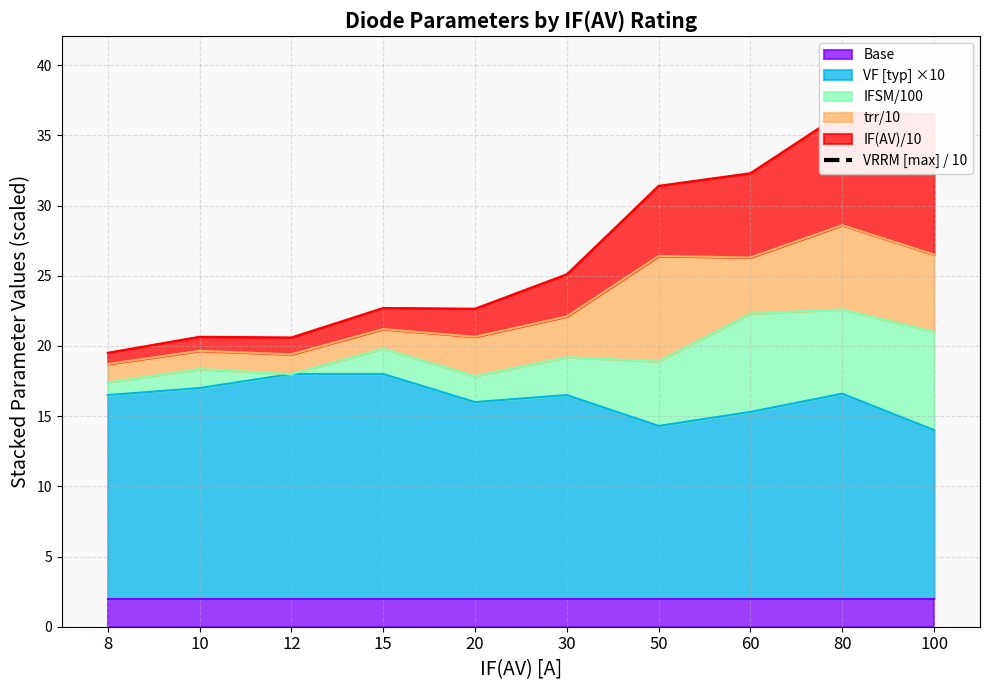

List the labels in order of value, largest first.

8, 10, 12, 15, 30, 50, 80, 20, 60, 100